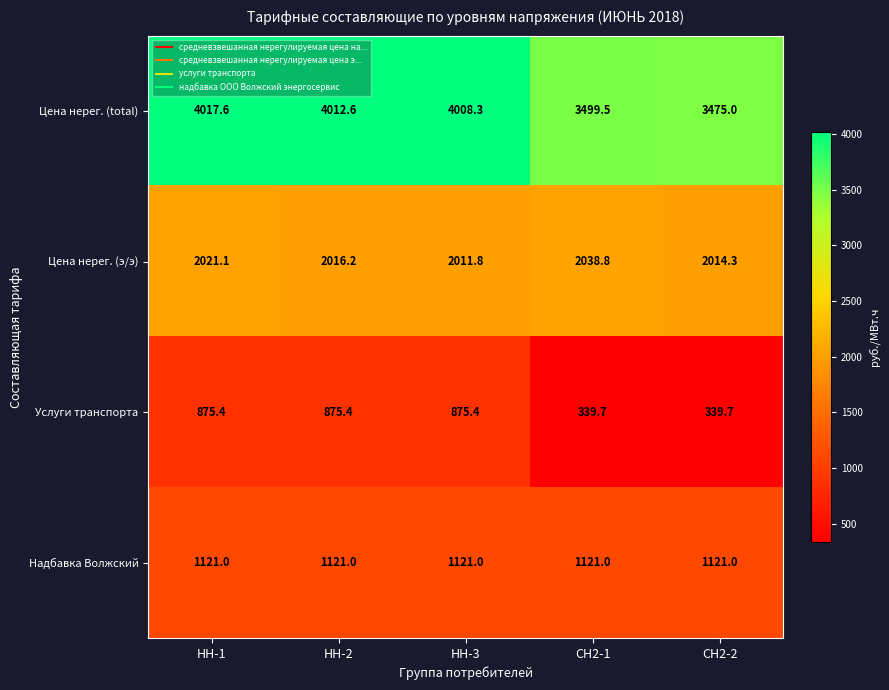

Reading left to right, list all the values displayed in this chart.

Цена нерег. (total): НН-1=4017.6	НН-2=4012.6	НН-3=4008.3	СН2-1=3499.5	СН2-2=3475.0
Цена нерег. (э/э): НН-1=2021.1	НН-2=2016.2	НН-3=2011.8	СН2-1=2038.8	СН2-2=2014.3
Услуги транспорта: НН-1=875.4	НН-2=875.4	НН-3=875.4	СН2-1=339.7	СН2-2=339.7
Надбавка Волжский: НН-1=1121.0	НН-2=1121.0	НН-3=1121.0	СН2-1=1121.0	СН2-2=1121.0